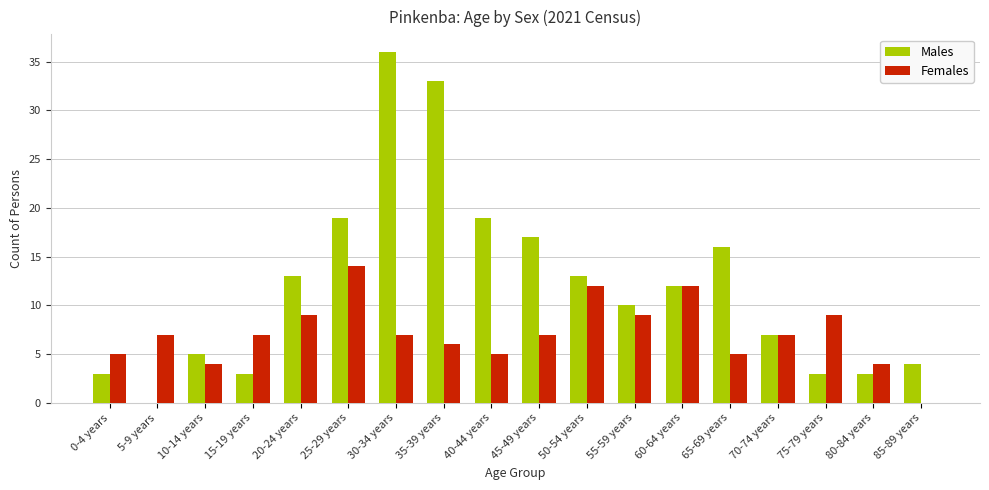

Which series changed the most between 30-34 years and 45-49 years?

Males